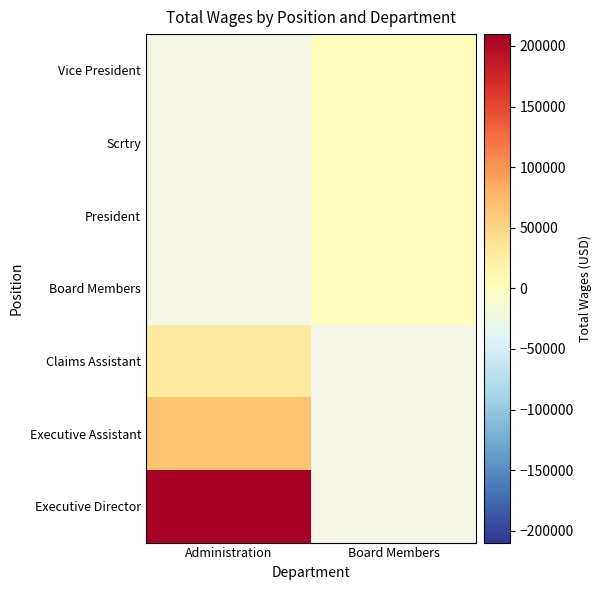

True or false: Scrtry has a value of 0.0 at Board Members.

True